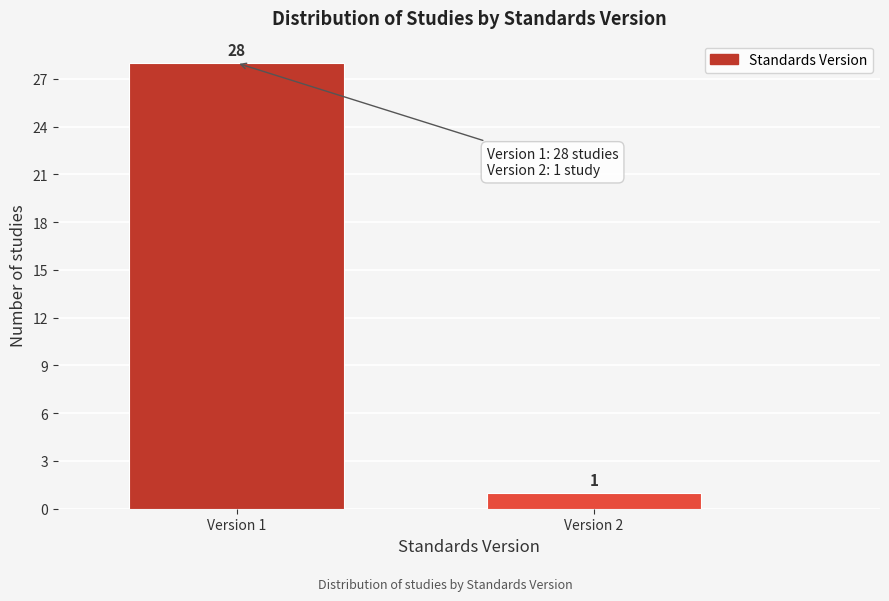

Reading left to right, transcribe all the data shown in this chart.

Version 1=28	Version 2=1